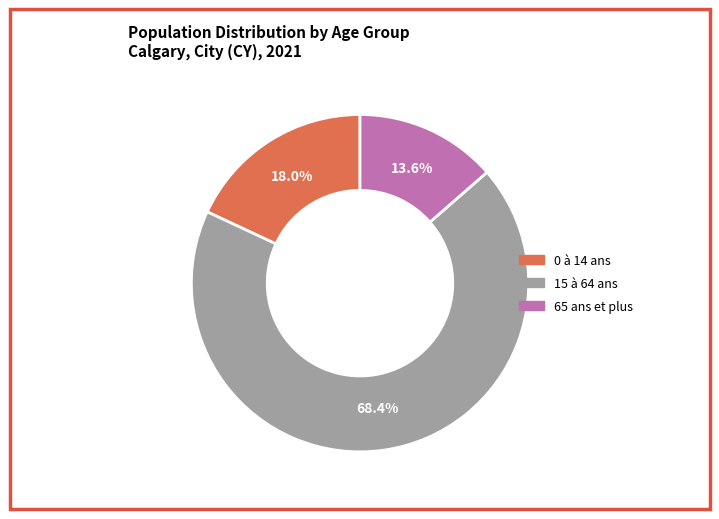

To the nearest percent, what is the difference between the largest and smallest slice percentages?

55%